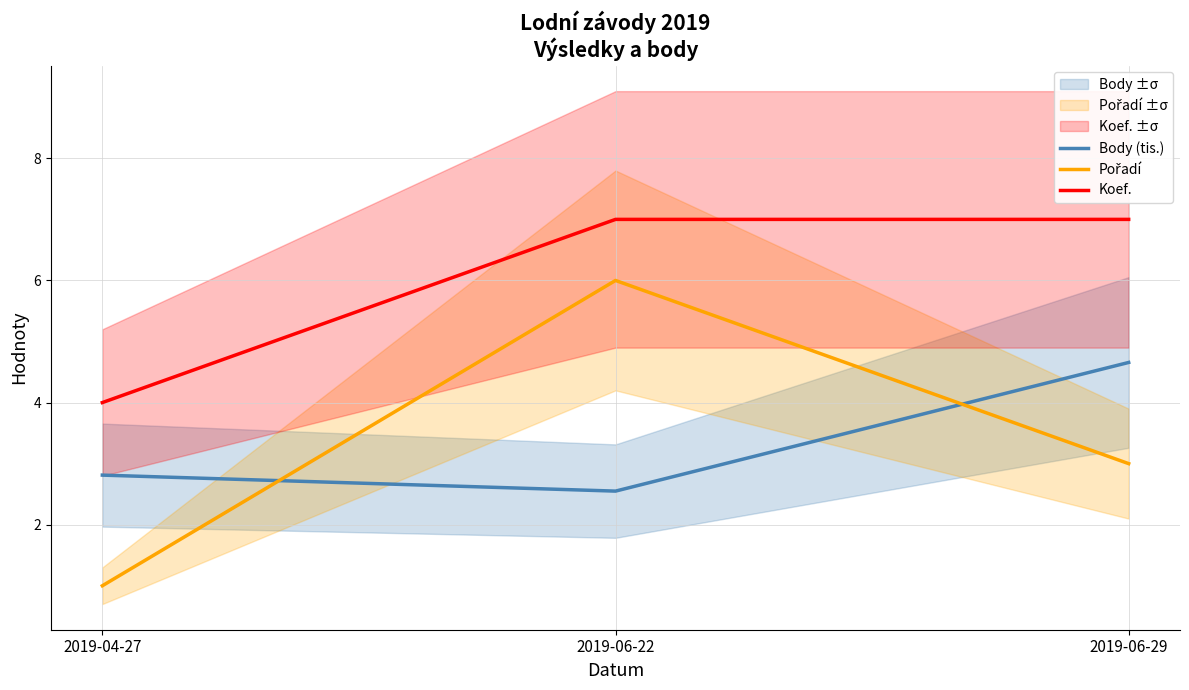

Rank the series by their maximum value, from lowest to highest.

Body (tis.), Pořadí, Koef.